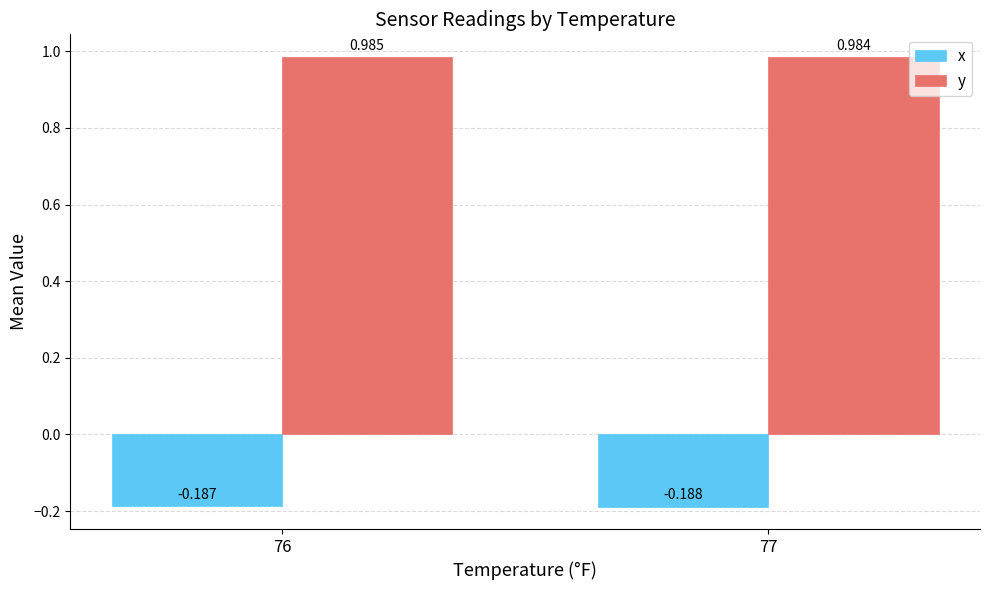

At which category is the sum across all series the highest?

76